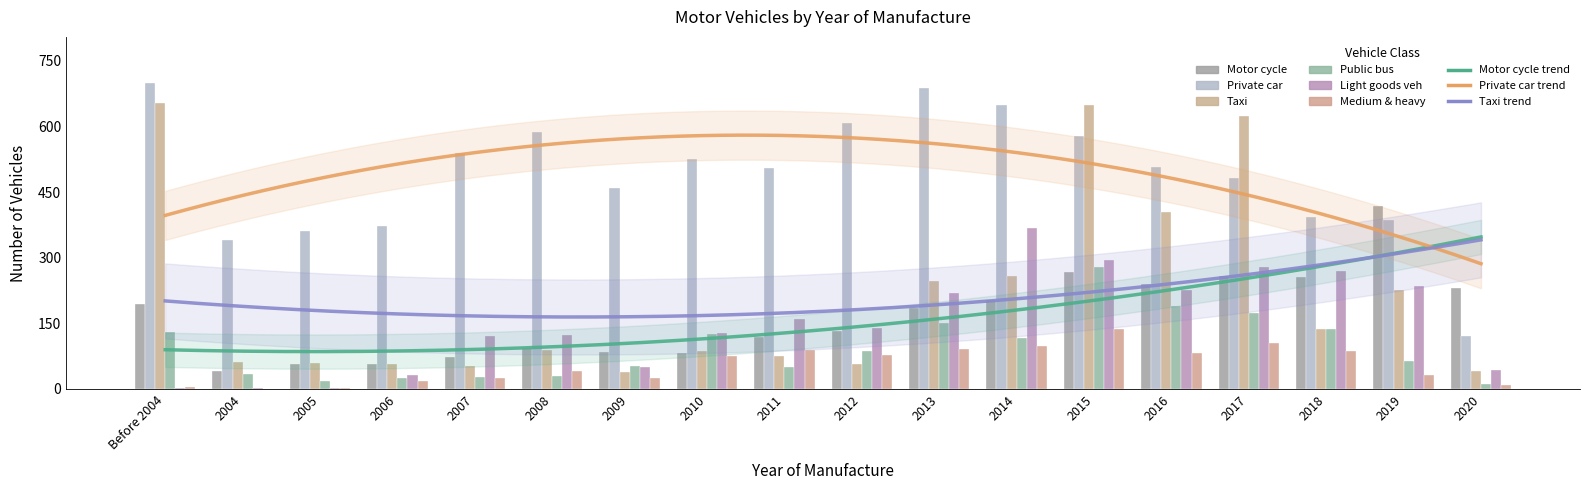

How many data points does each series have?

18